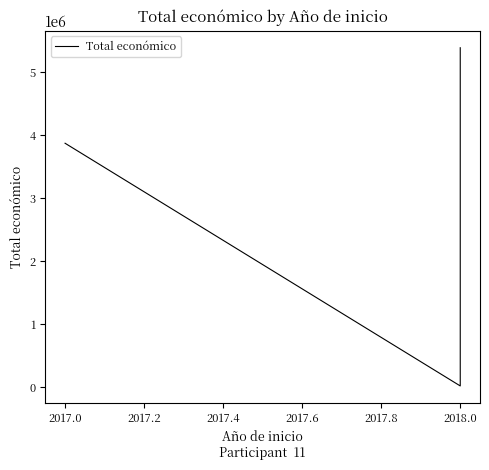

Does the chart display data point markers on the line(s)?

No